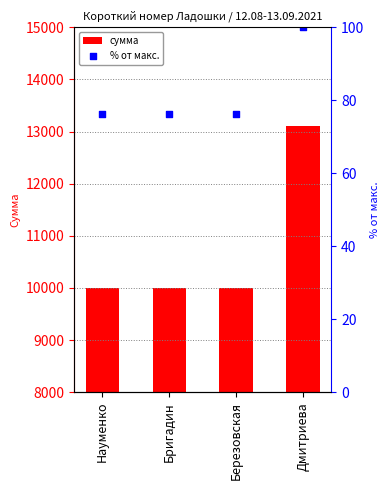

What is the total value across all series at Березовская?

10076.2